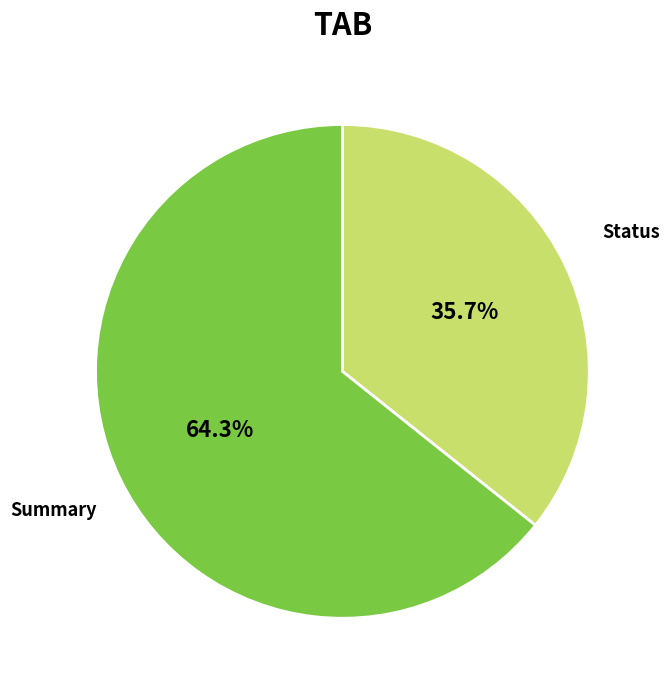

Which slice represents more than half of the pie?

Summary